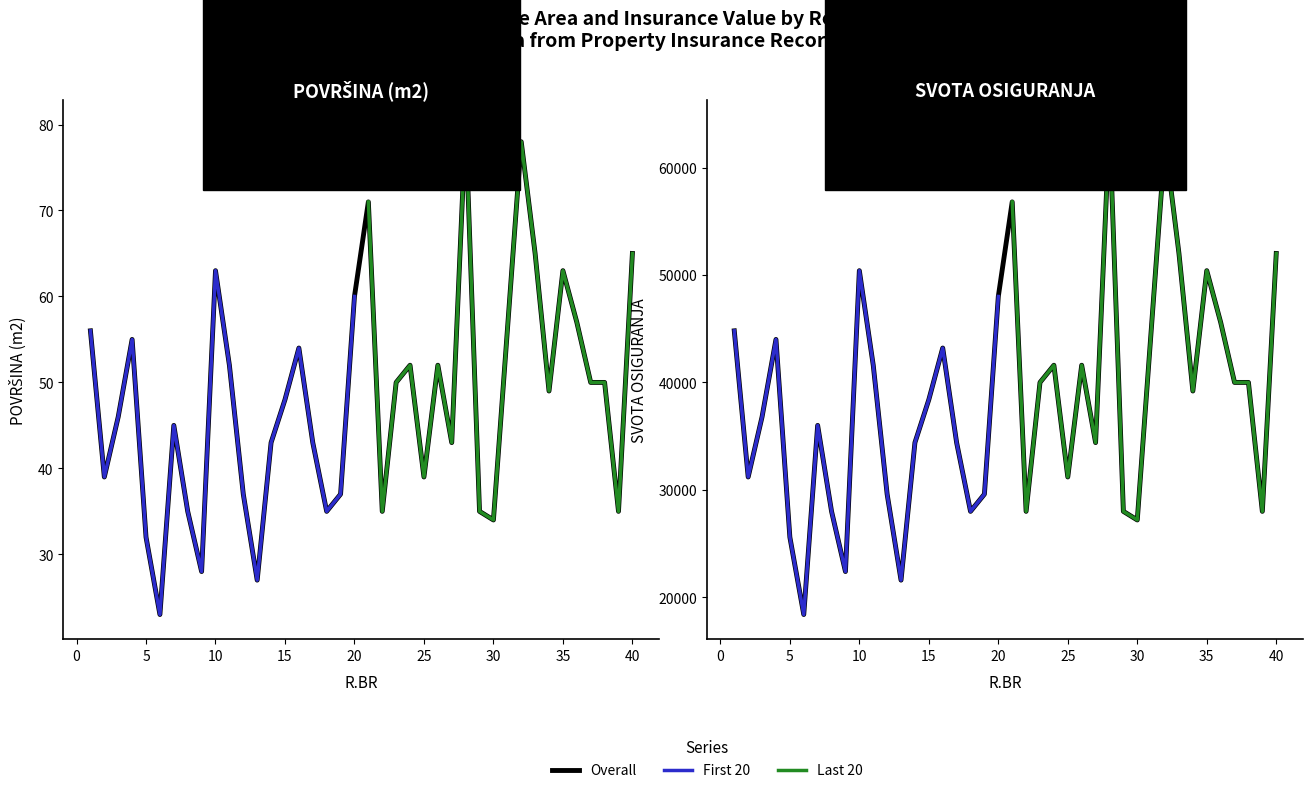

What is the highest value of the POVRŠINA (m2) series?

80